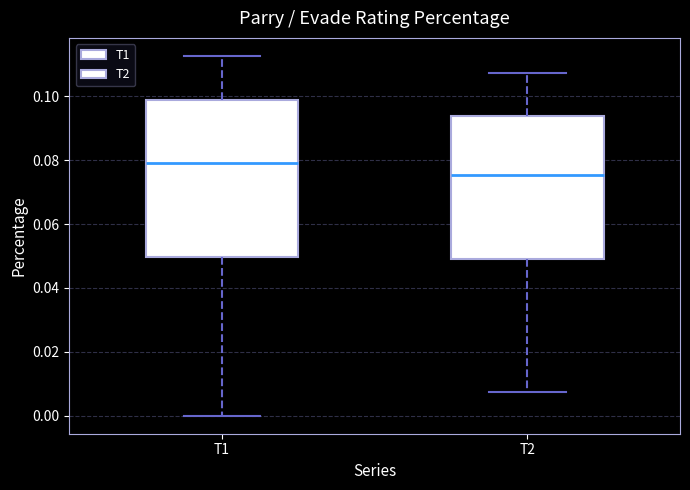

Which box has the lowest median line?

T2